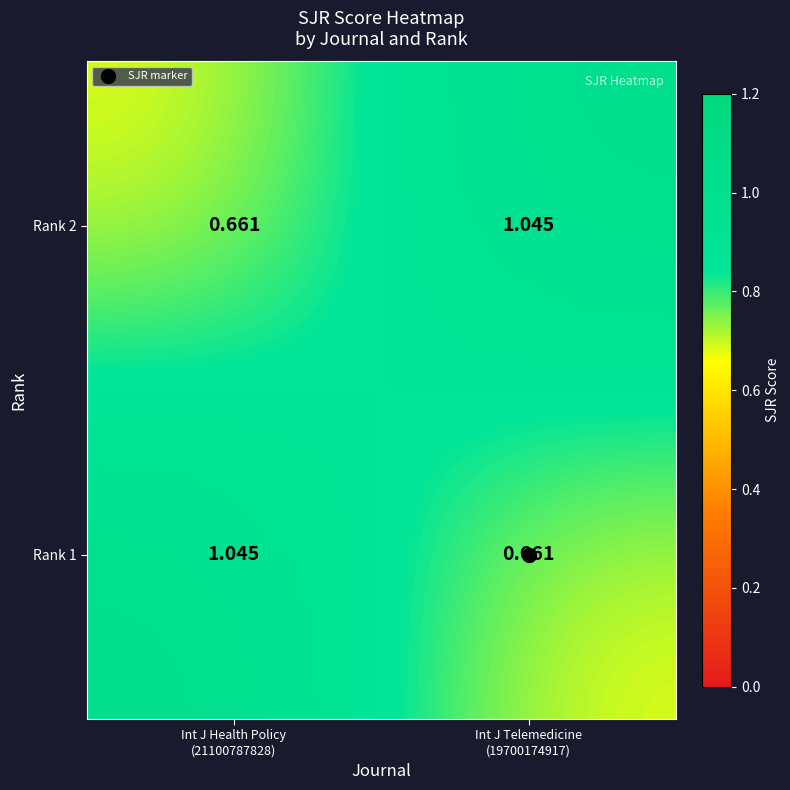

Reading left to right, transcribe all the data shown in this chart.

Rank 1: Int J Health Policy
(21100787828)=1.0	Int J Telemedicine
(19700174917)=0.7
Rank 2: Int J Health Policy
(21100787828)=0.7	Int J Telemedicine
(19700174917)=1.0